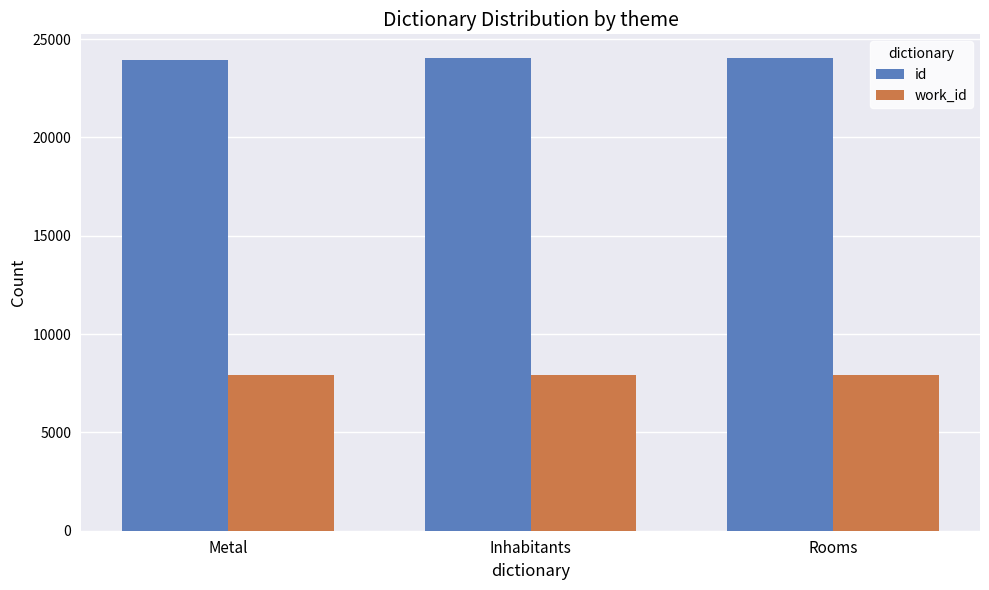

What position from the right is Inhabitants?

2